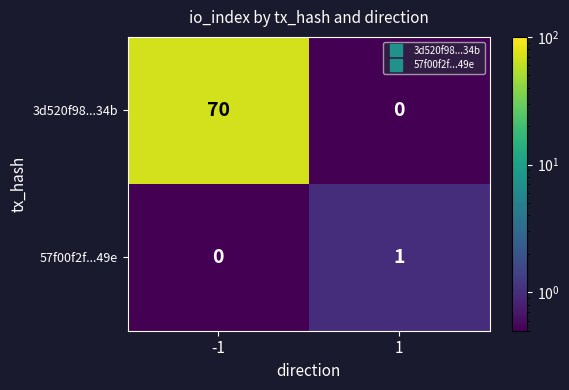

How many data points in 57f00f2f...49e are less than 1?

1